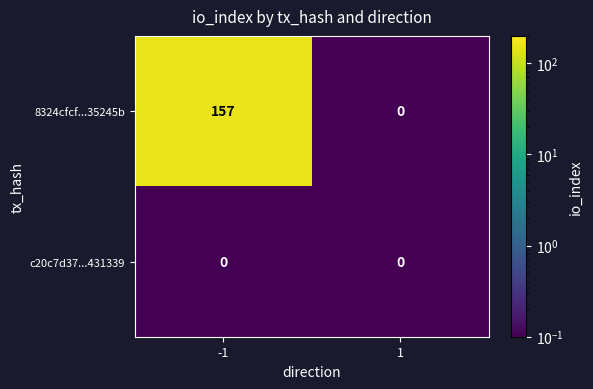

Reading left to right, extract all data points from this chart.

8324cfcf...35245b: -1=157	1=0
c20c7d37...431339: -1=0	1=0